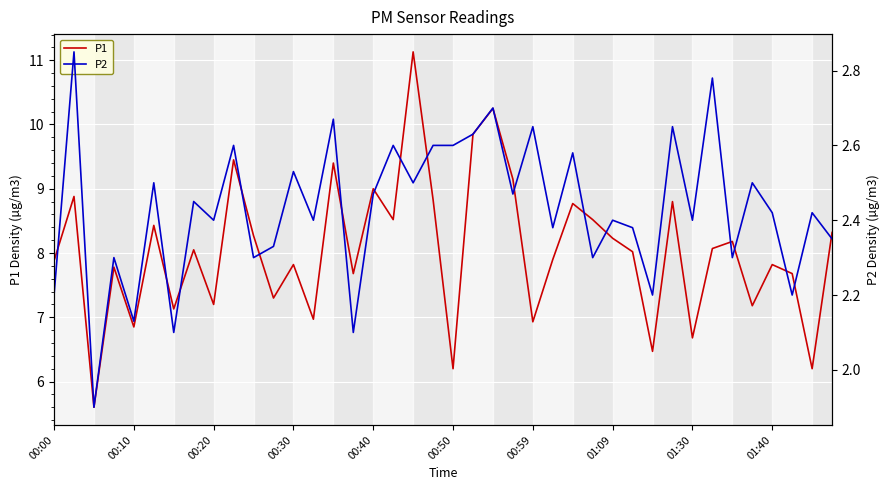

What is the sum of all P2 values?

97.2